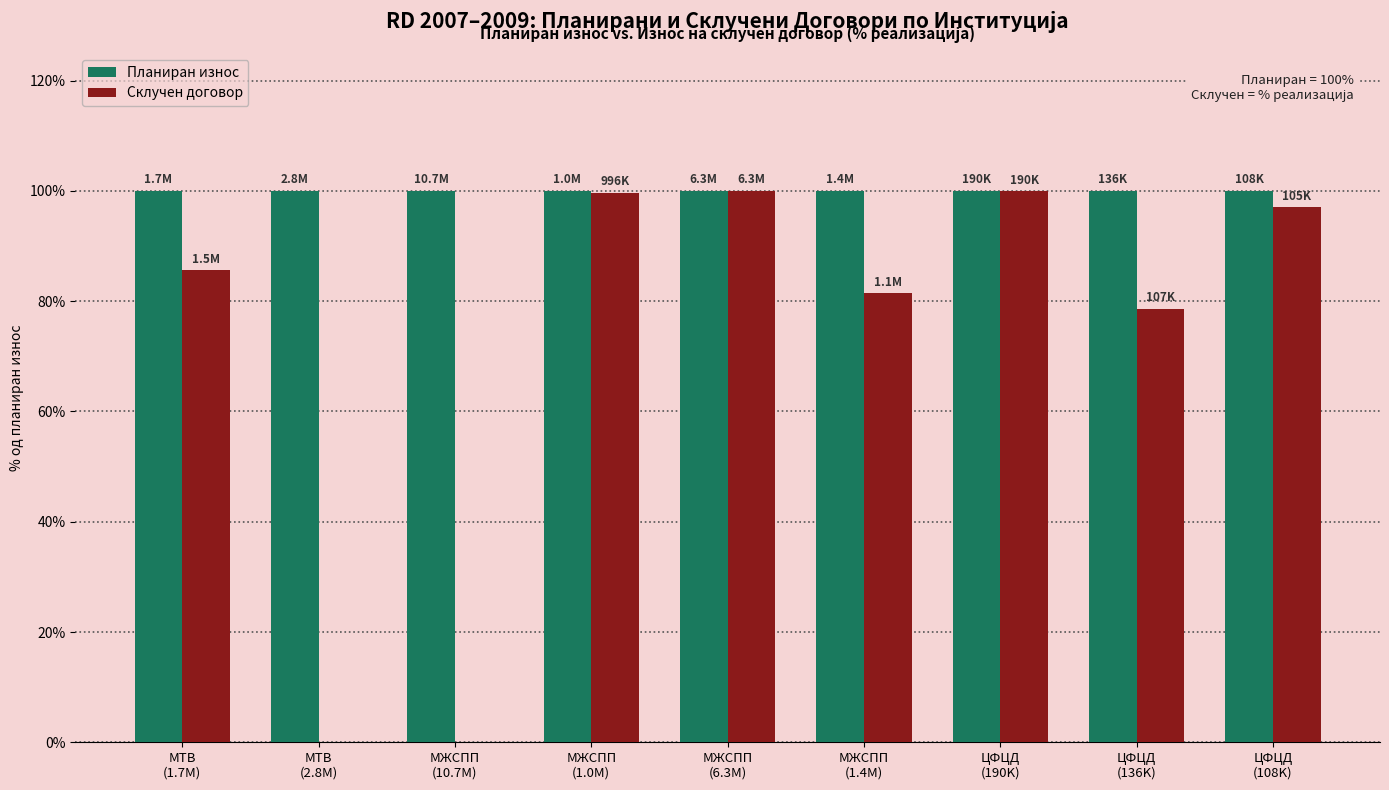

How many groups of bars are there?

9